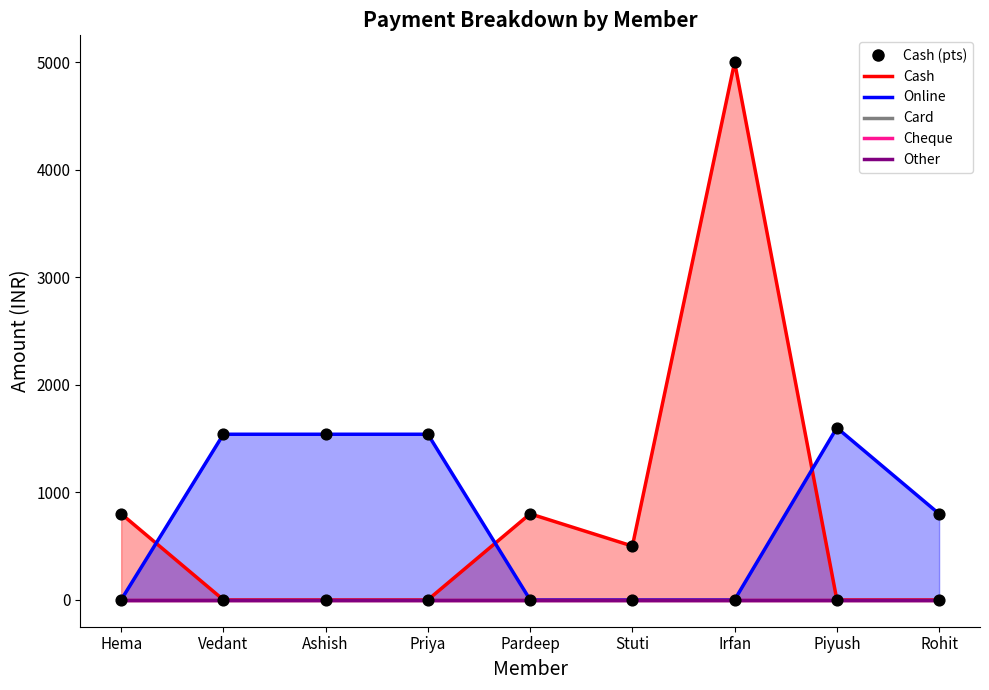

Which series has the widest spread of Y values?

Cash (pts)